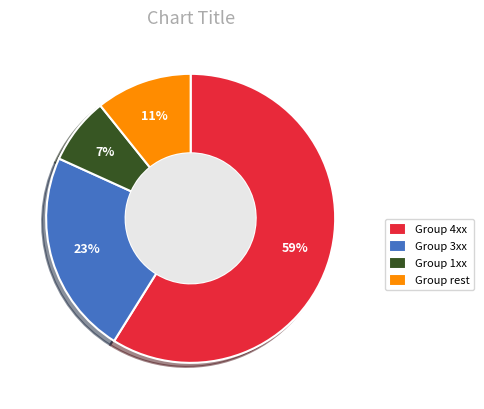

Rank the categories by value from highest to lowest.

Group 4xx, Group 3xx, Group rest, Group 1xx